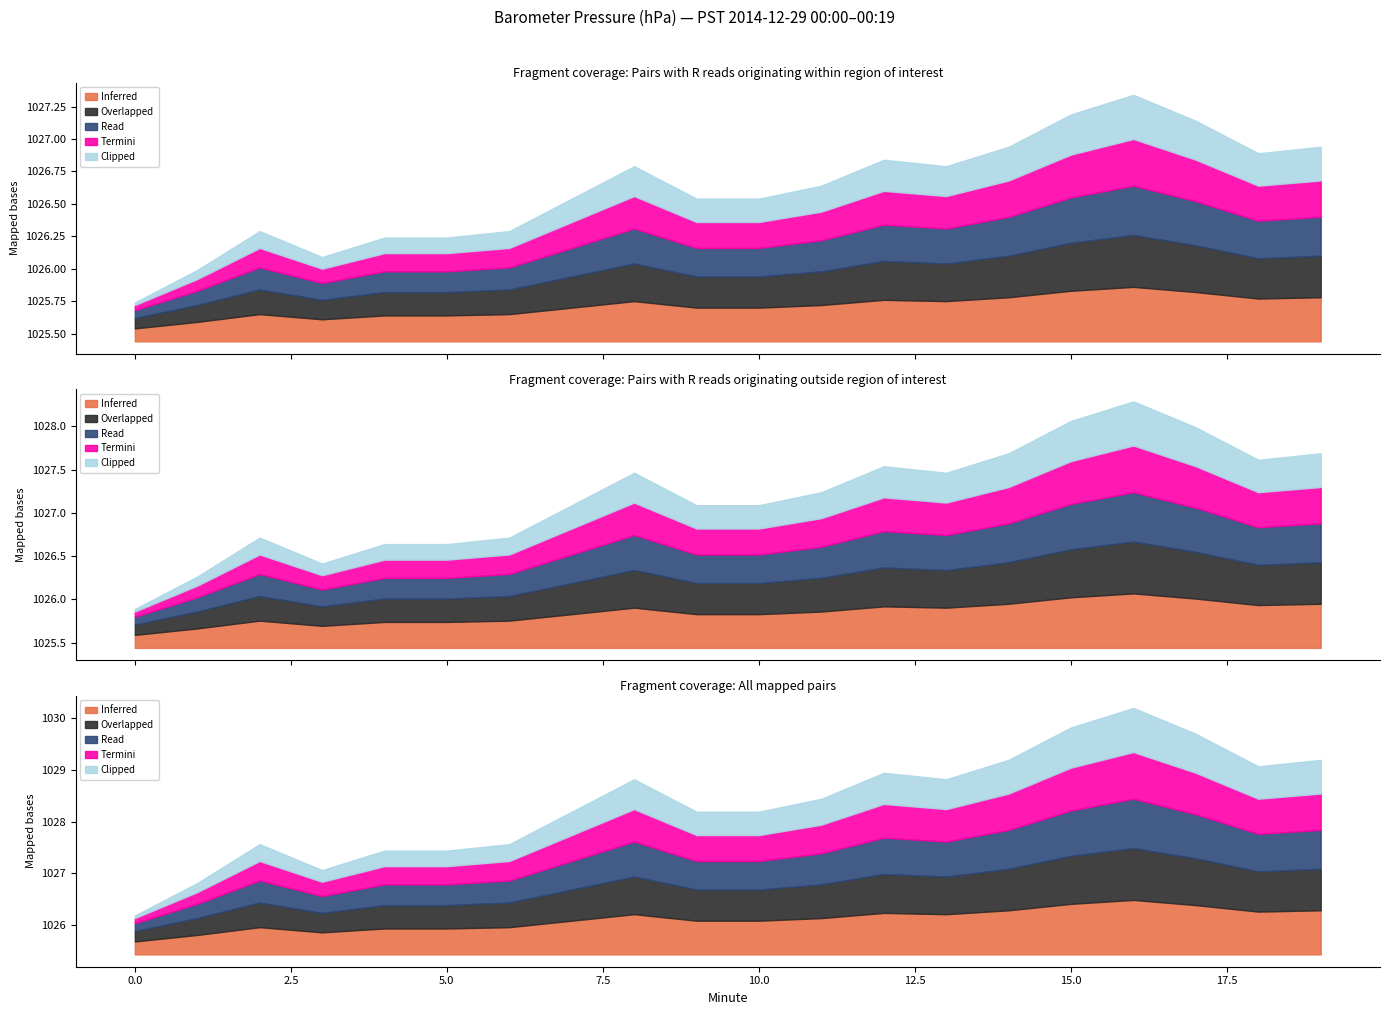

Rank the series at 4 from lowest to highest value.

Clipped, Termini, Read, Overlapped, Inferred